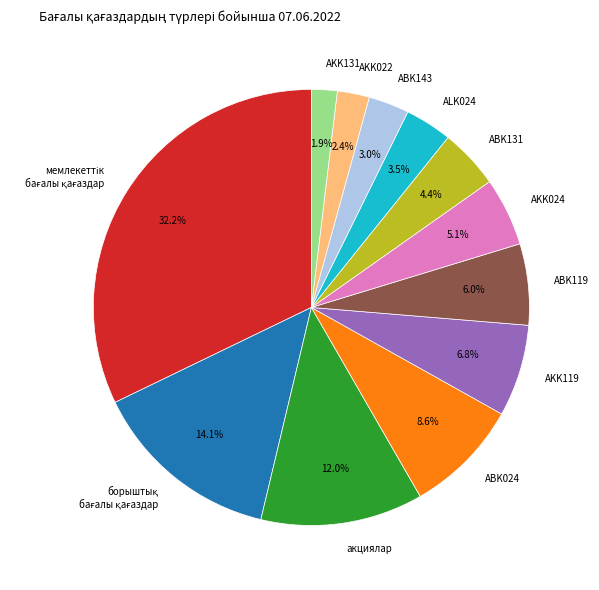

Approximately how many times larger is the value at AKK022 compared to AKK024?

0.5